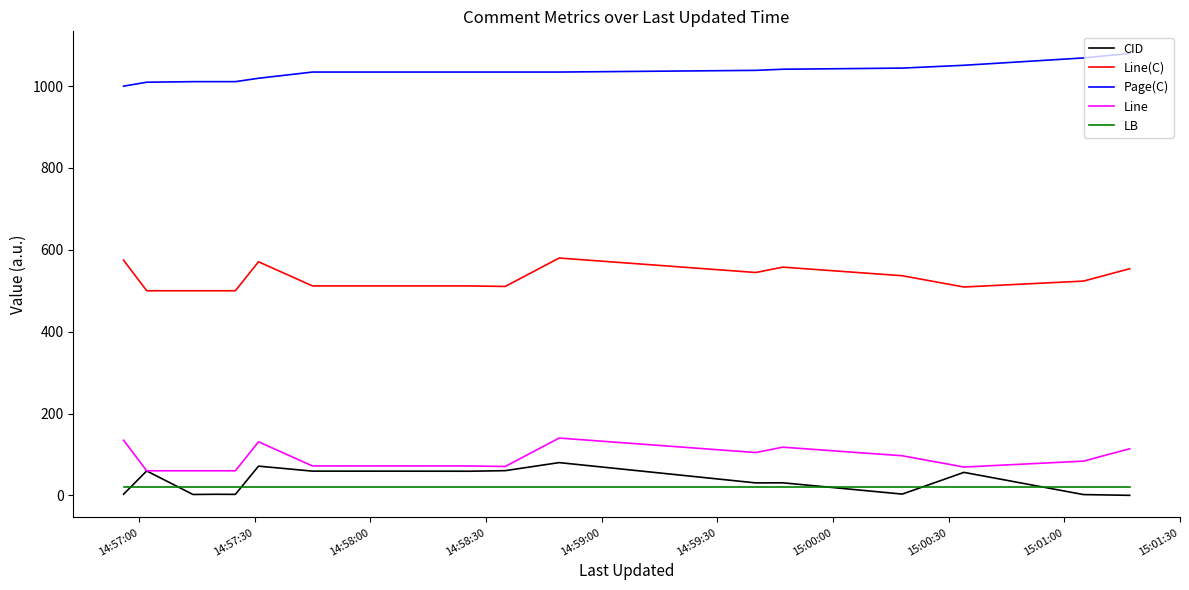

Is this an area chart (filled region under the line)?

No